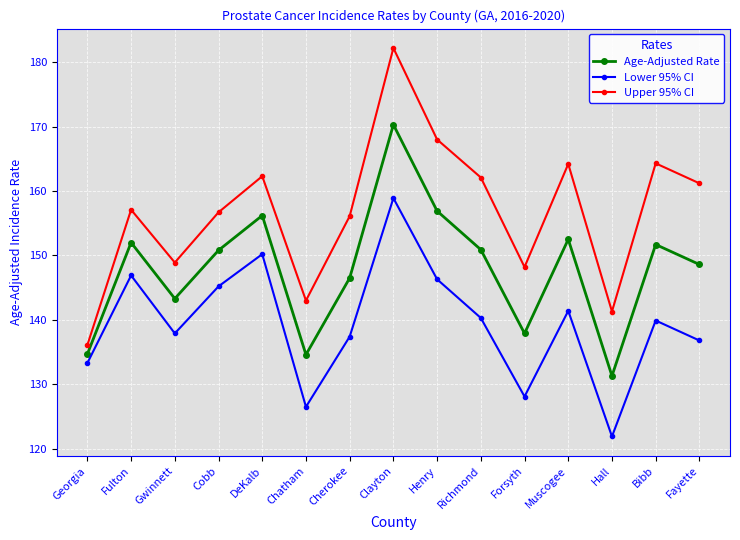

Rank the series by their average value, from lowest to highest.

Lower 95% CI, Age-Adjusted Rate, Upper 95% CI